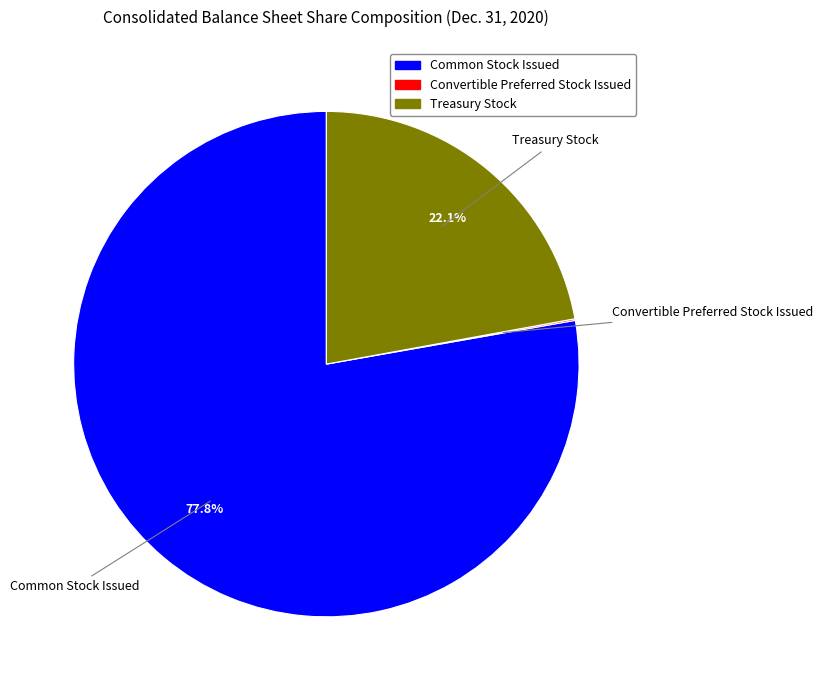

What is the majority slice?

Common Stock Issued